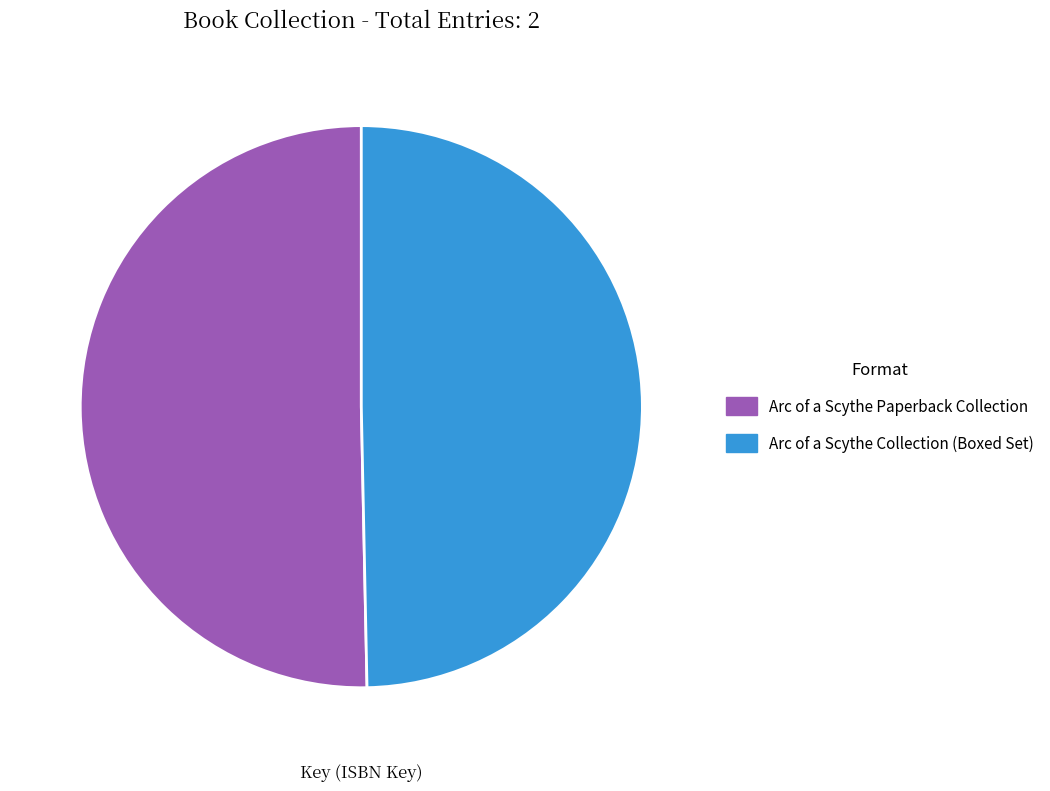

Is there a majority slice in this chart?

Yes